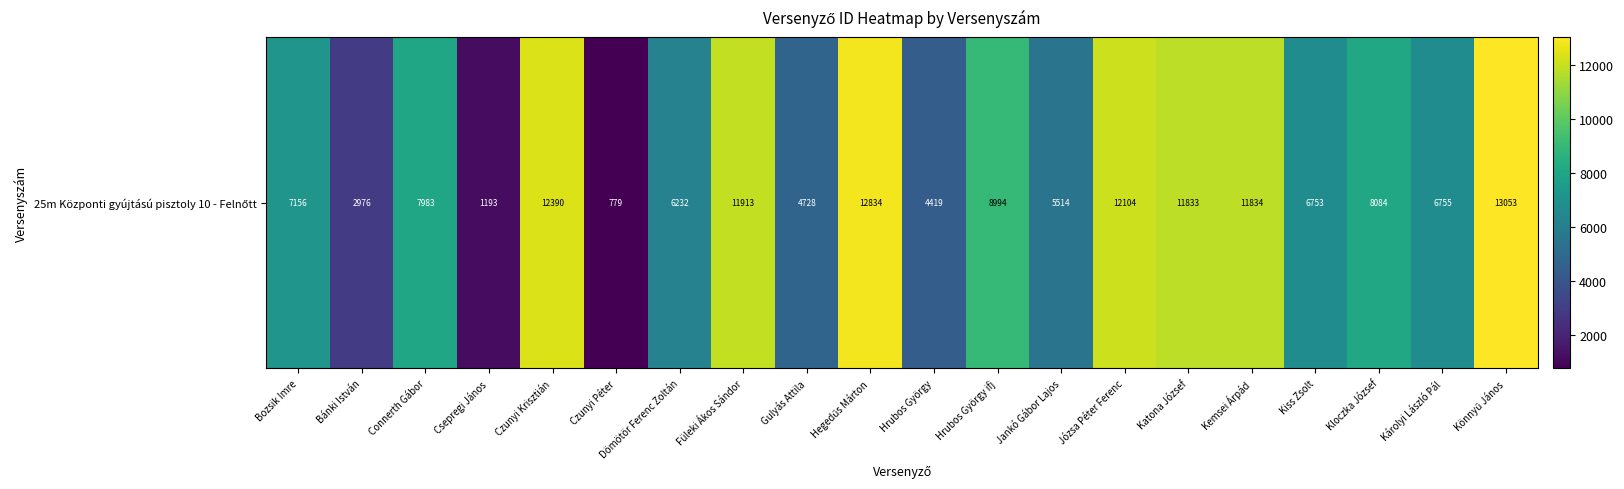

Rank the categories by value from lowest to highest.

Czunyi Péter, Csepregi János, Bánki István, Hrubos György, Gulyás Attila, Jankó Gábor Lajos, Dömötör Ferenc Zoltán, Kiss Zsolt, Károlyi László Pál, Bozsik Imre, Connerth Gábor, Kloczka József, Hrubos György ifj, Katona József, Kemsei Árpád, Füleki Ákos Sándor, Józsa Péter Ferenc, Czunyi Krisztián, Hegedűs Márton, Könnyű János